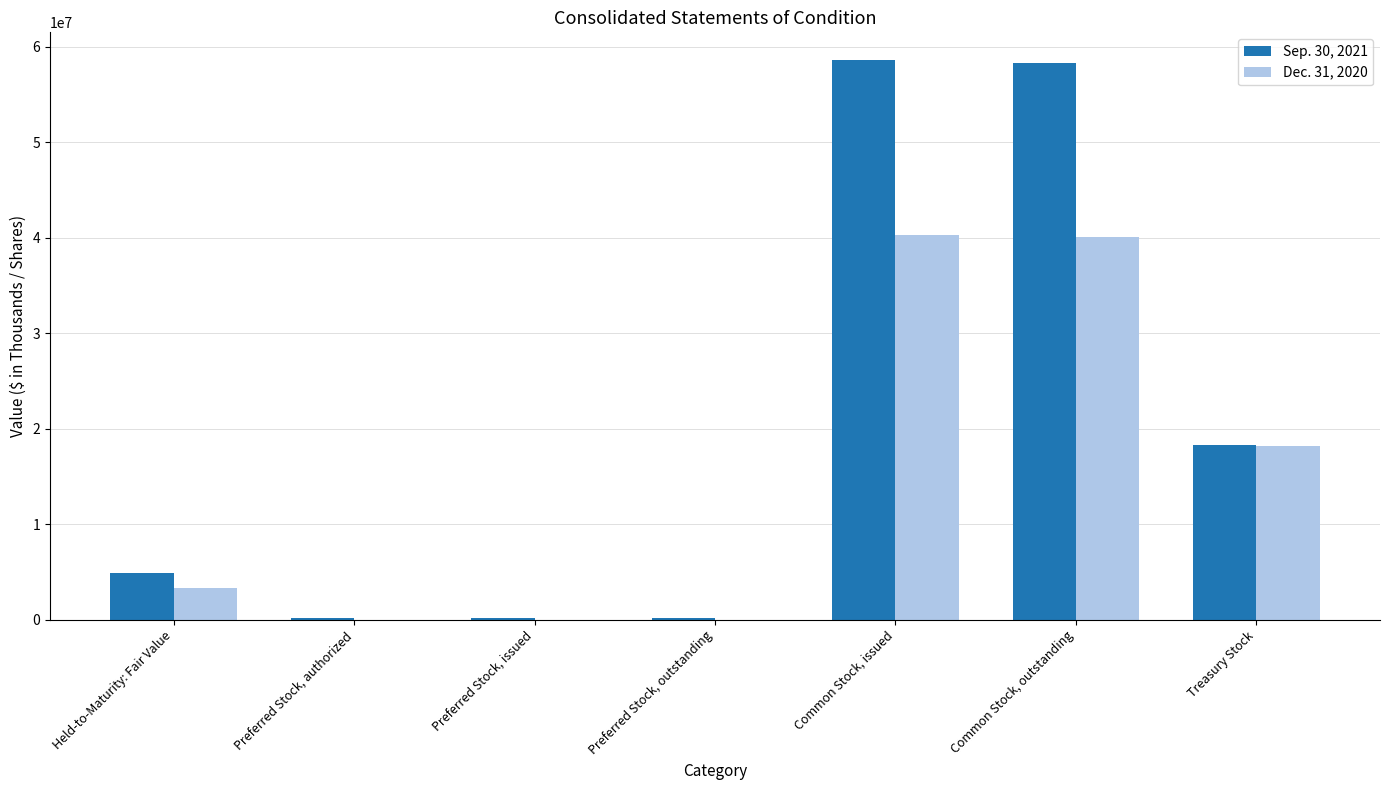

Is the value of Dec. 31, 2020 at Common Stock, outstanding greater than the value of Sep. 30, 2021 at Common Stock, issued?

No